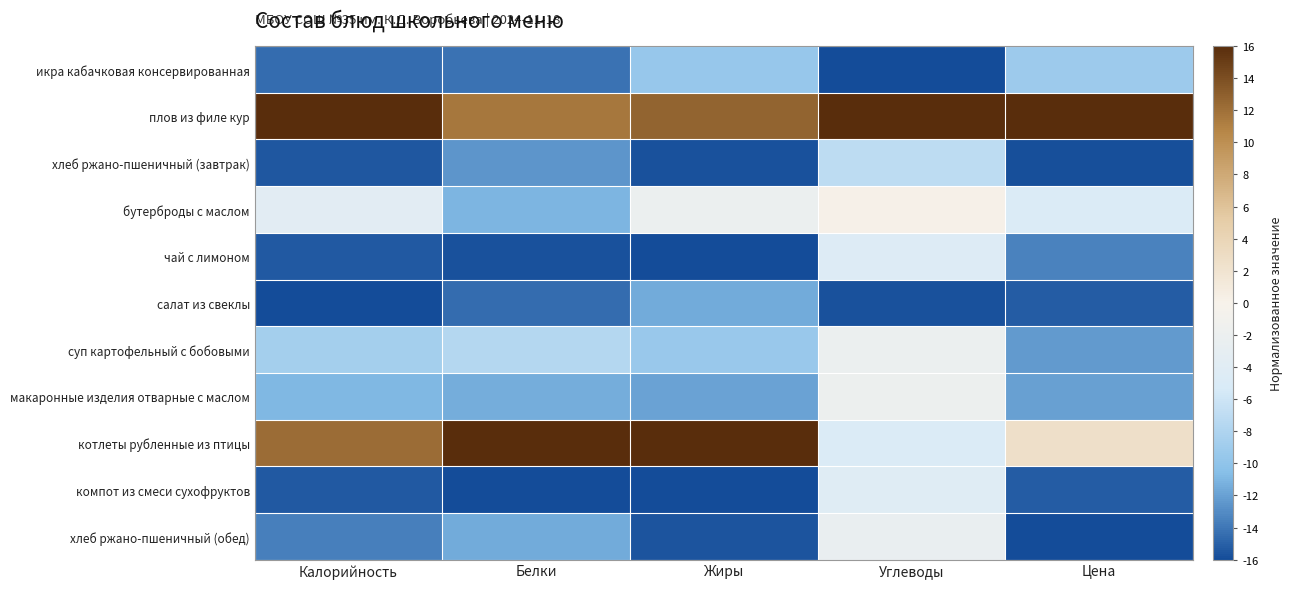

Which series has the widest spread of values?

котлеты рубленные из птицы